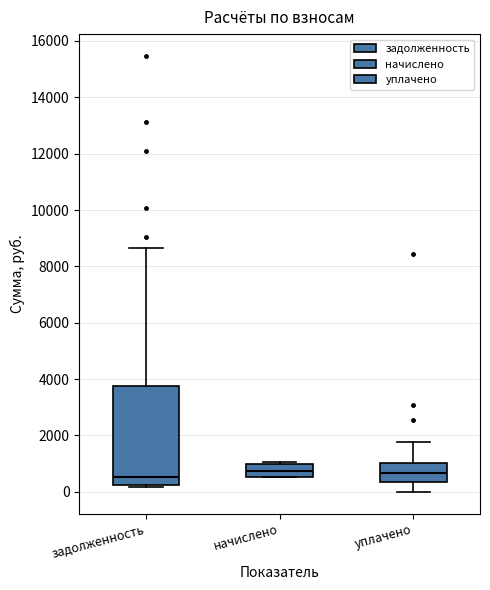

Reading left to right, read every box against the y-axis: the position of its median line, the range the box covers, and the ends of its whiskers. The values are not printed on the chart, so give them approximately, as read against the axis.

задолженность: median 600, box 200 to 3800, whiskers 200 (just below the box's lower edge) to 8600
начислено: median 800, box 600 to 1000, whiskers 600 to 1000 (just above the box's upper edge)
уплачено: median 600, box 400 to 1000, whiskers 0 to 1800